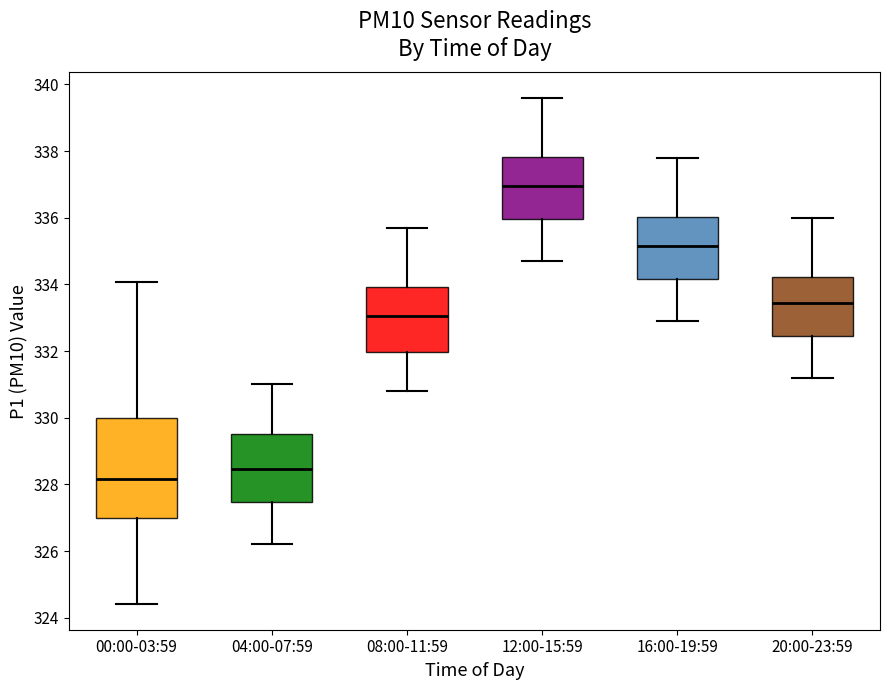

Comparing the boxes themselves (not the whiskers), which one is the tallest?

00:00-03:59